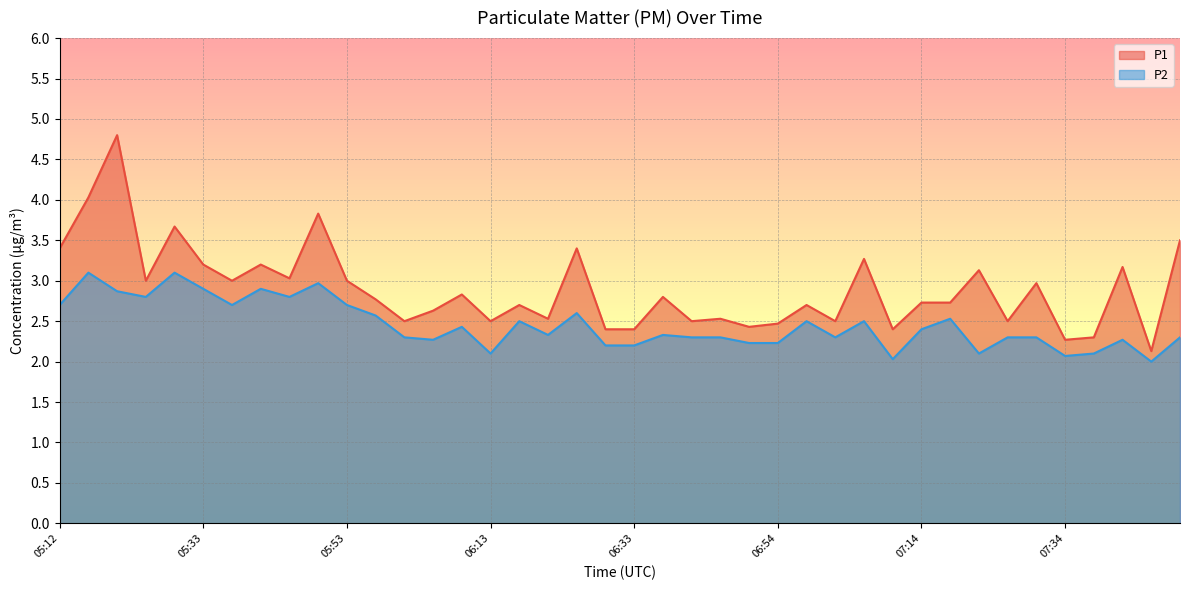

Where is the first local maximum for P1?

05:21